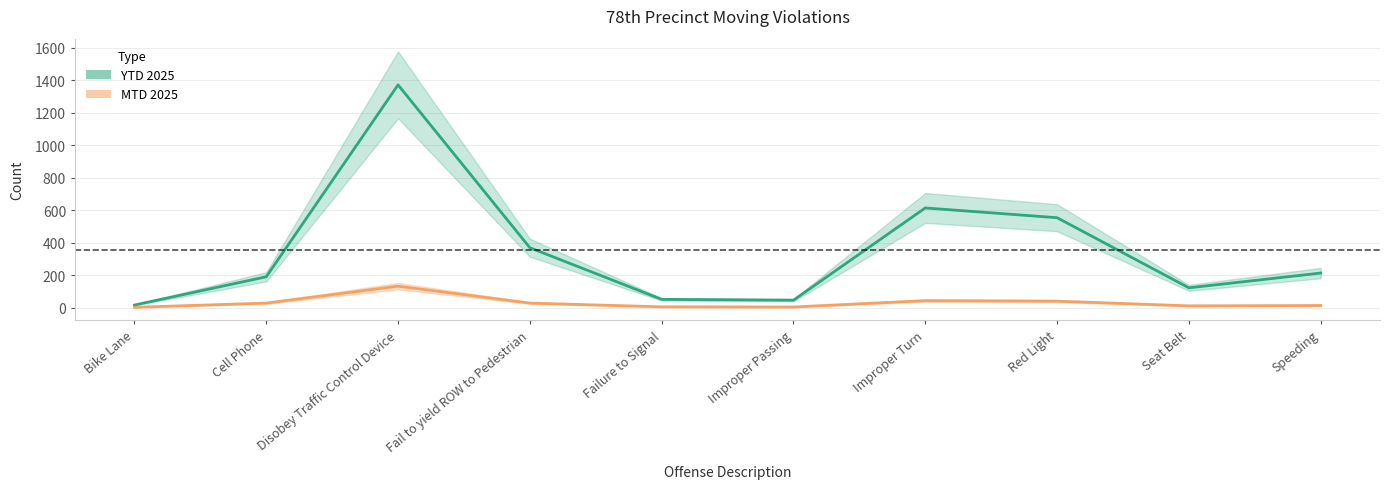

Where is the first local minimum for YTD 2025?

Improper Passing